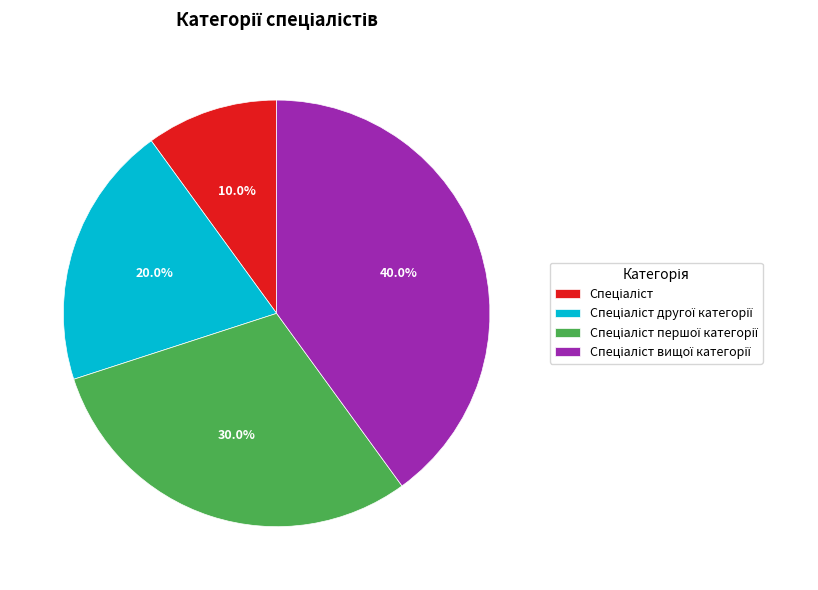

The Спеціаліст slice represents 10% of the pie. True or false?

True